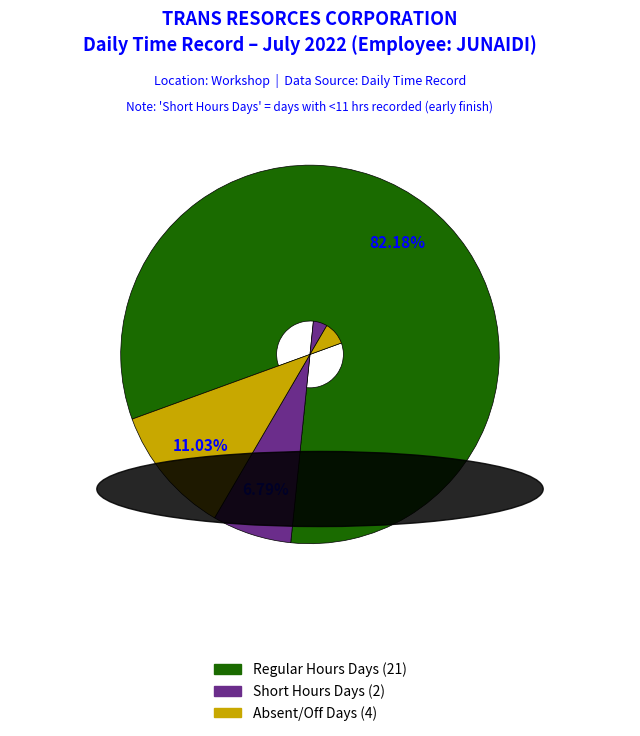

Does any single category account for the majority?

Yes